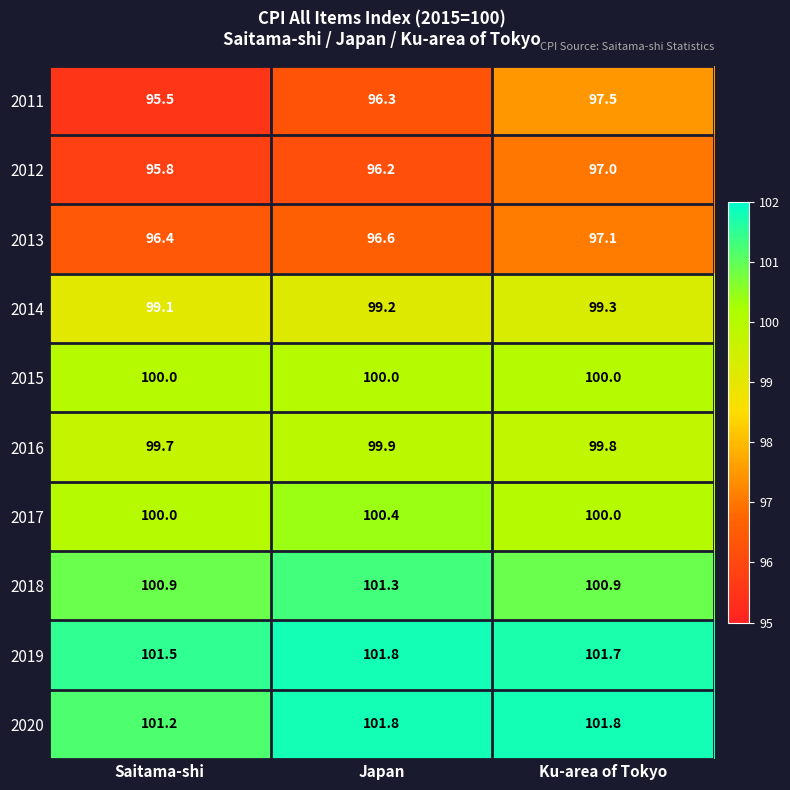

At which category is the sum across all series the highest?

Ku-area of Tokyo